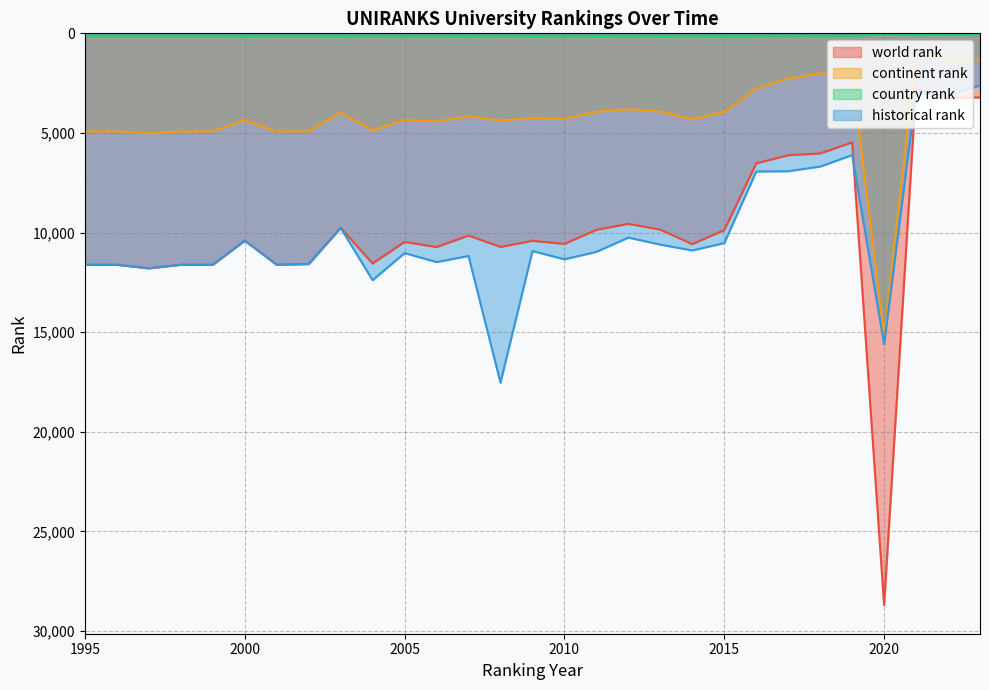

At which category does world rank reach its first local peak?

1997